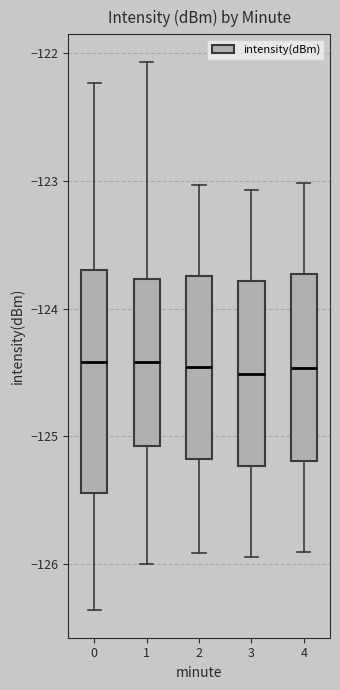

Reading left to right, transcribe this box plot: for each box, give where its median line is, the range the box spans, and where its two whiskers end, as read against the y-axis. The values are not printed on the chart, so give them approximately, as read against the axis.

0: median -124.4, box -125.4 to -123.7, whiskers -126.4 to -122.2
1: median -124.4, box -125.1 to -123.8, whiskers -126.0 to -122.1
2: median -124.5, box -125.2 to -123.7, whiskers -125.9 to -123.0
3: median -124.5, box -125.2 to -123.8, whiskers -125.9 to -123.1
4: median -124.5, box -125.2 to -123.7, whiskers -125.9 to -123.0